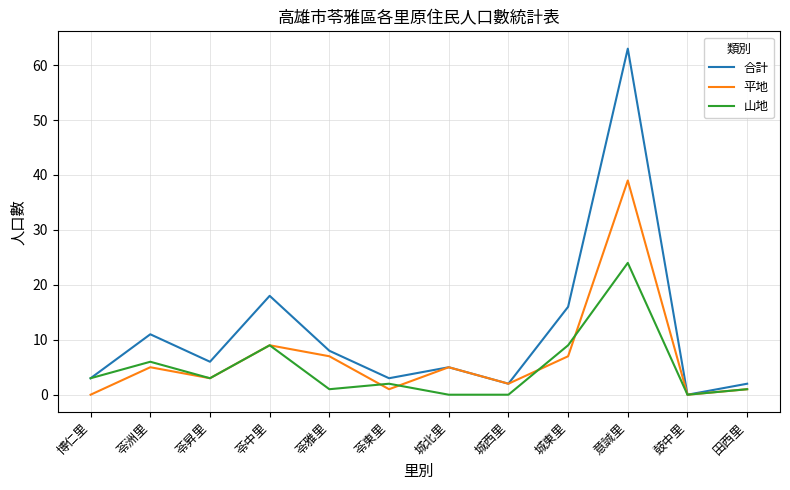

The 平地 series shows 10 at 城東里. True or false?

False